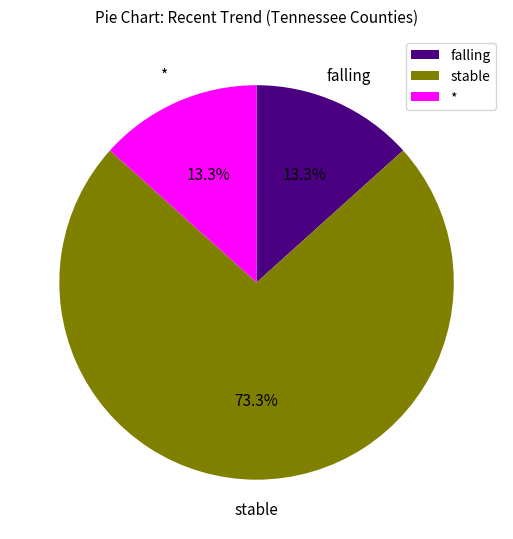

Between stable and *, which is larger?

stable